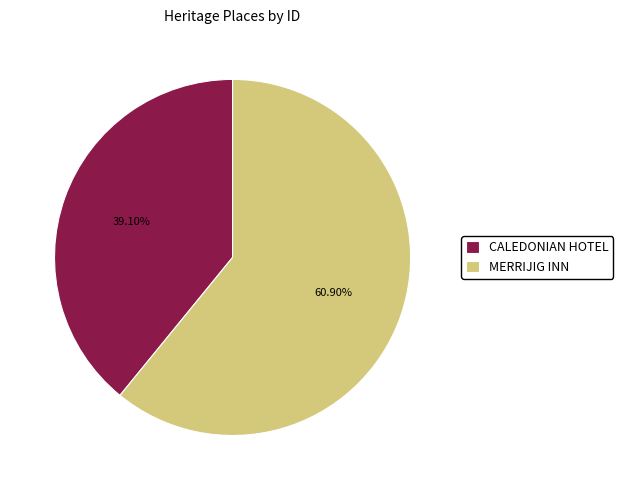

Count the number of slices in the pie.

2